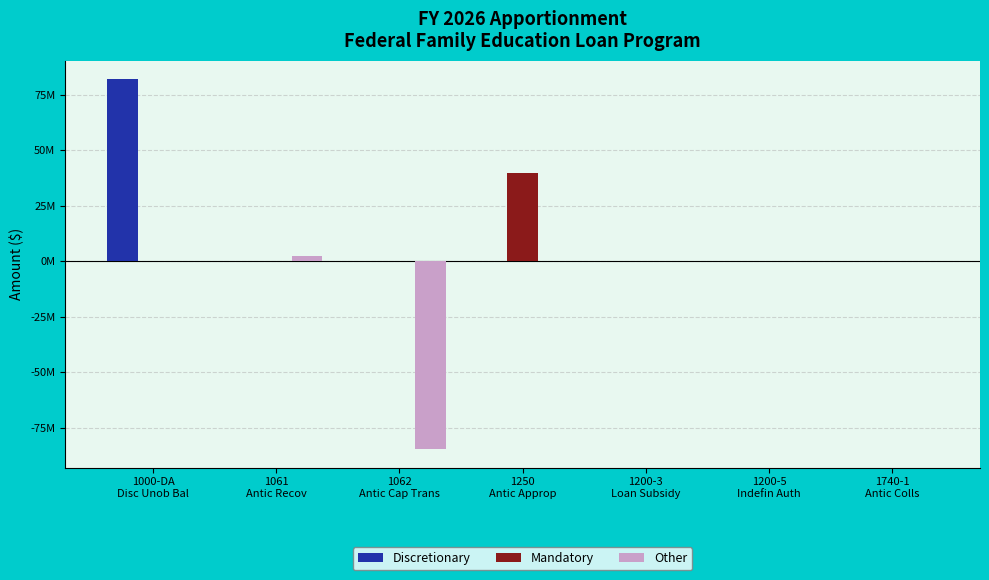

At which category is the sum across all series the highest?

1000-DA
Disc Unob Bal